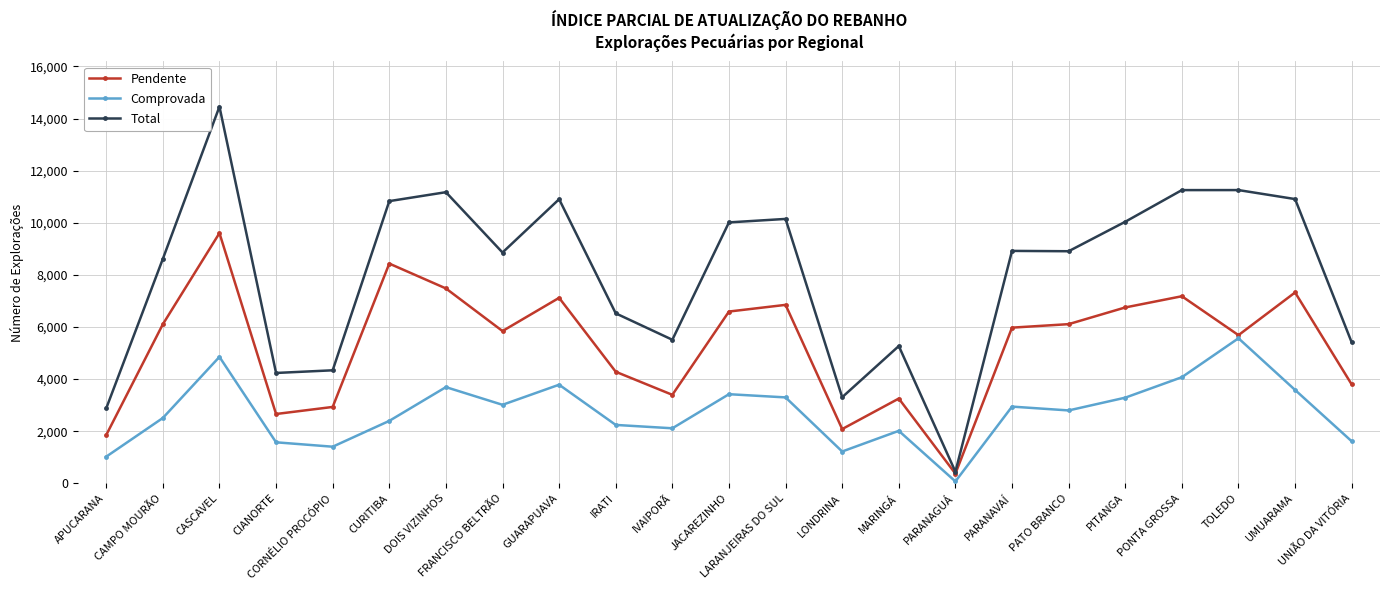

At APUCARANA, list the series in order from smallest to largest.

Comprovada, Pendente, Total